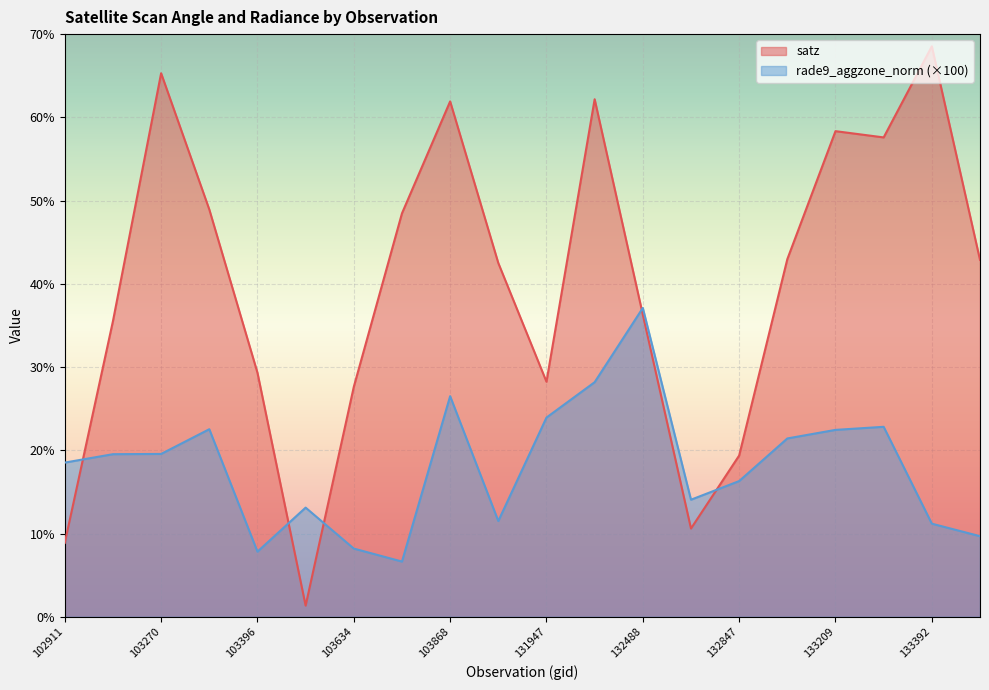

What is the average value of the rade9_aggzone_norm series?

18.1